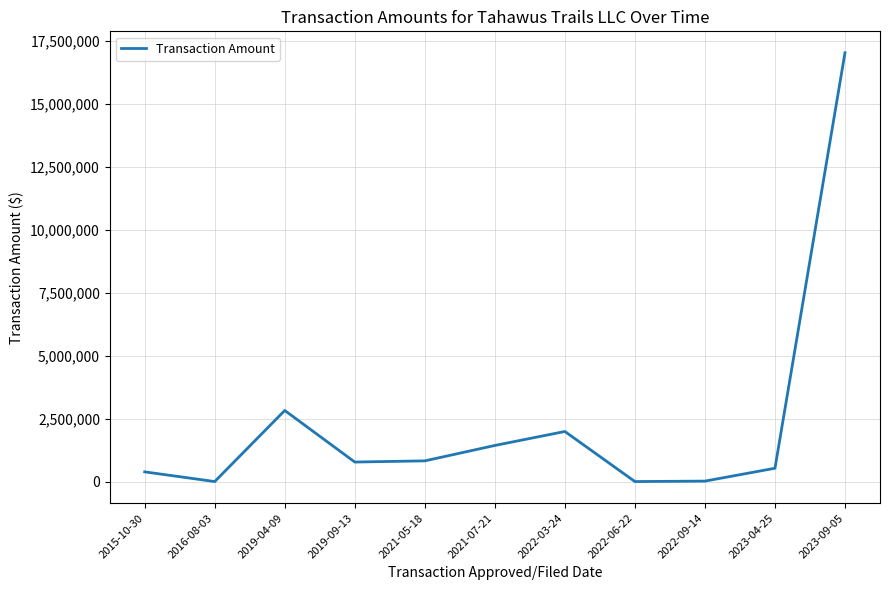

Which has a higher value, 2021-07-21 or 2022-06-22?

2021-07-21